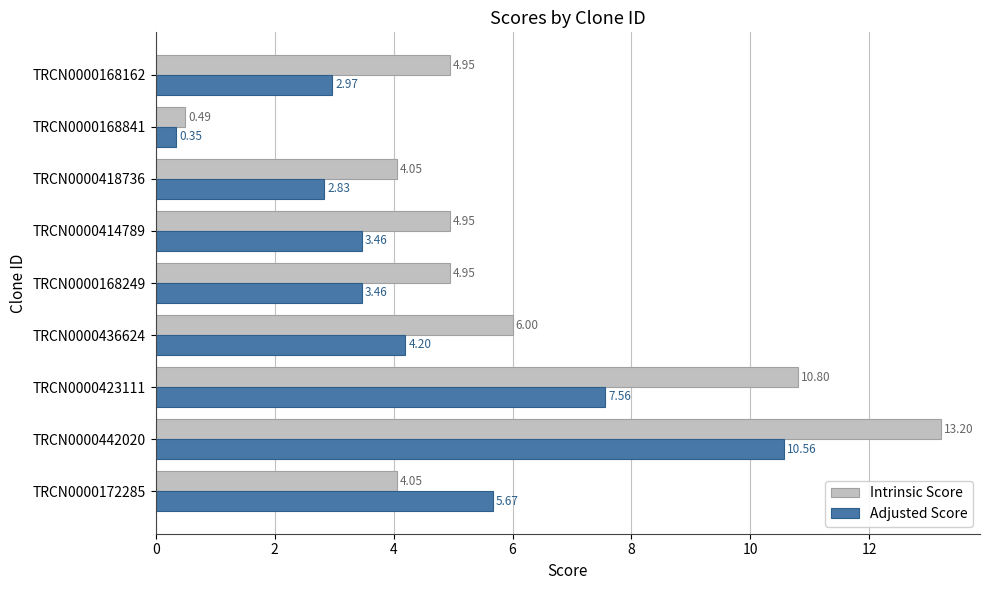

At how many categories does at least one series exceed 10?

2